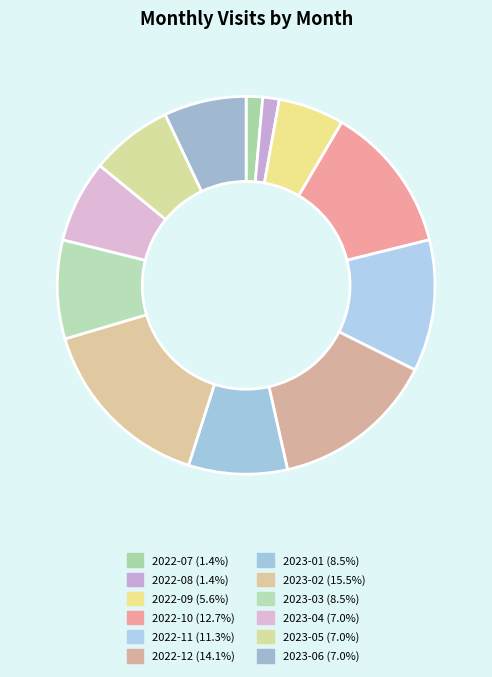

Count the number of slices in the pie.

12